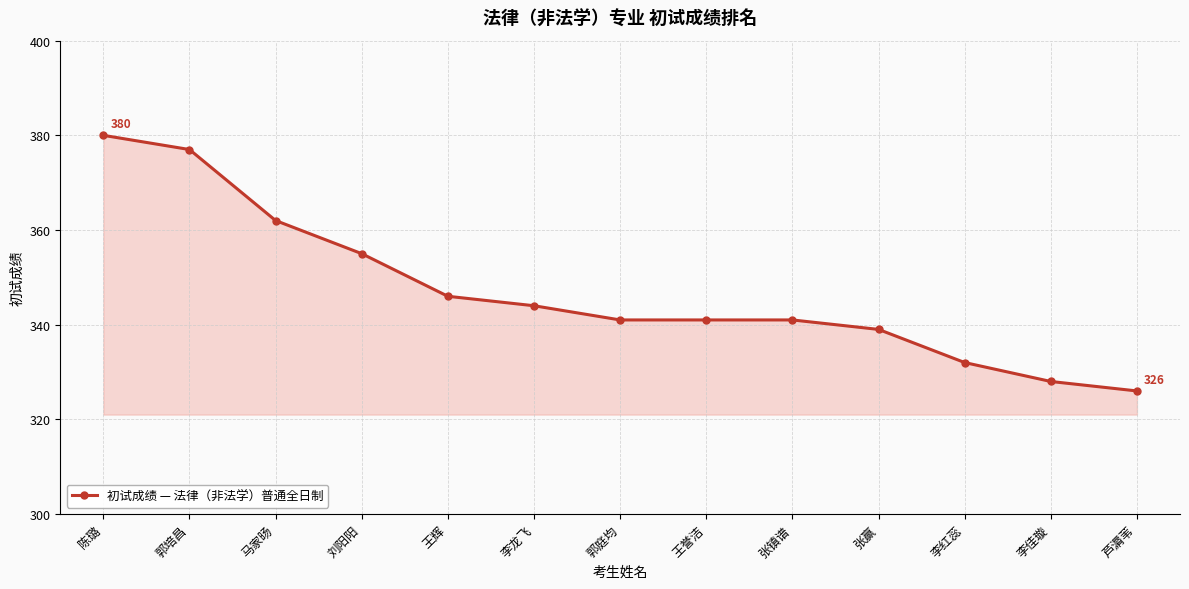

What is the change in value from 刘阳阳 to 李龙飞?

-11